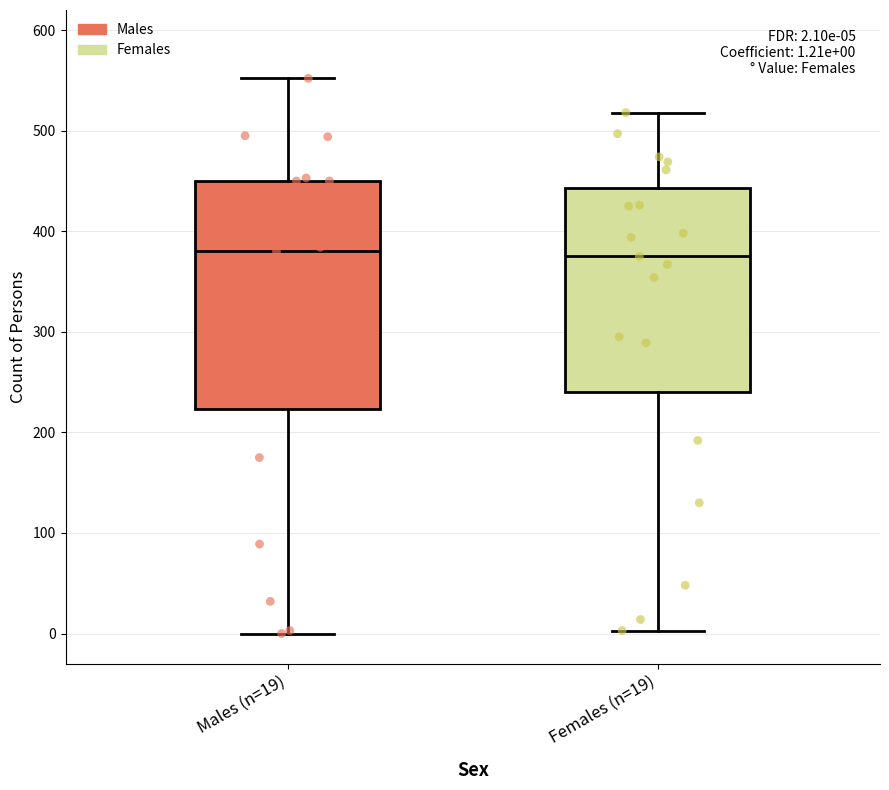

Which box is the tallest, from its lower edge to its upper edge?

Males (n=19)